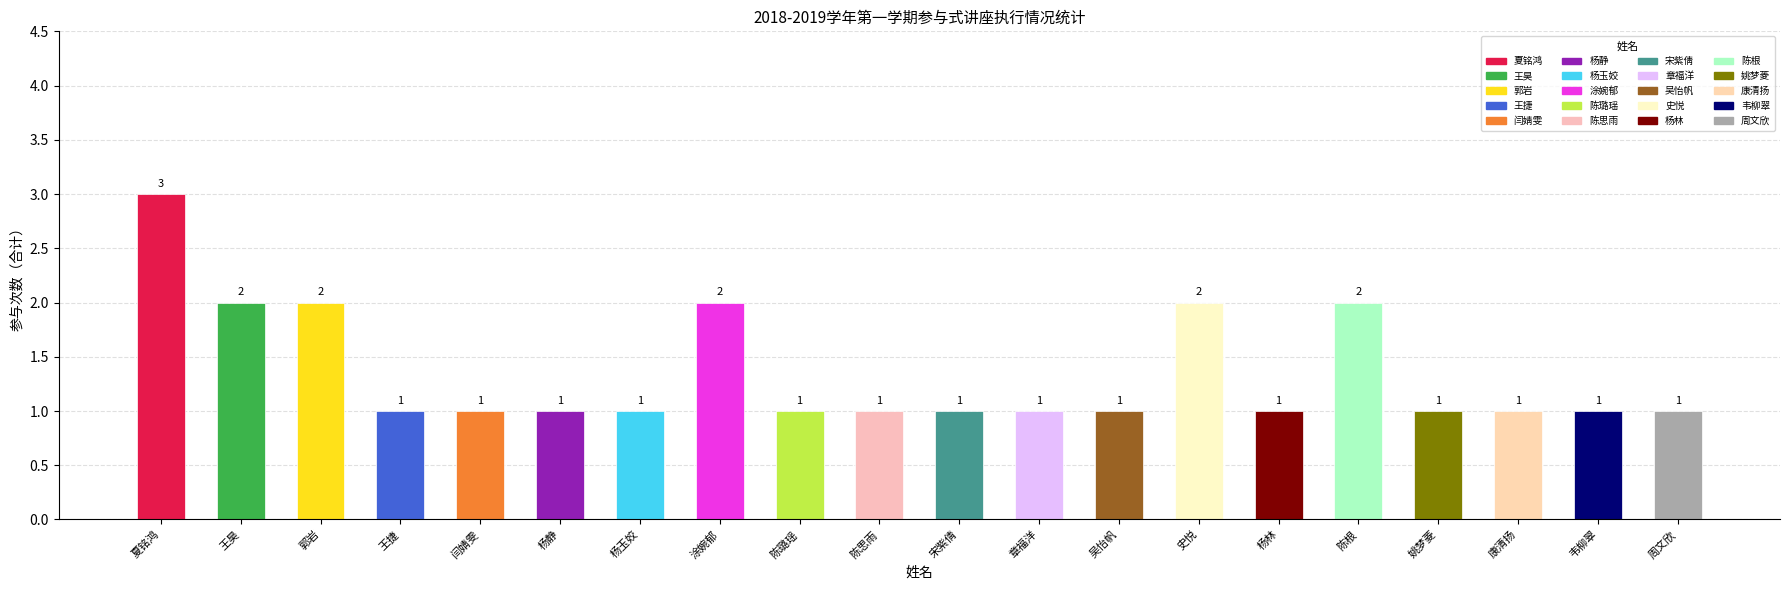

List the labels in order of value, largest first.

夏铭鸿, 王昊, 郭岩, 涂婉郁, 史悦, 陈根, 王捷, 闫婧雯, 杨静, 杨玉姣, 陈璐瑶, 陈思雨, 宋紫倩, 章福洋, 吴怡帆, 杨林, 姚梦菱, 康清扬, 韦柳翠, 周文欣